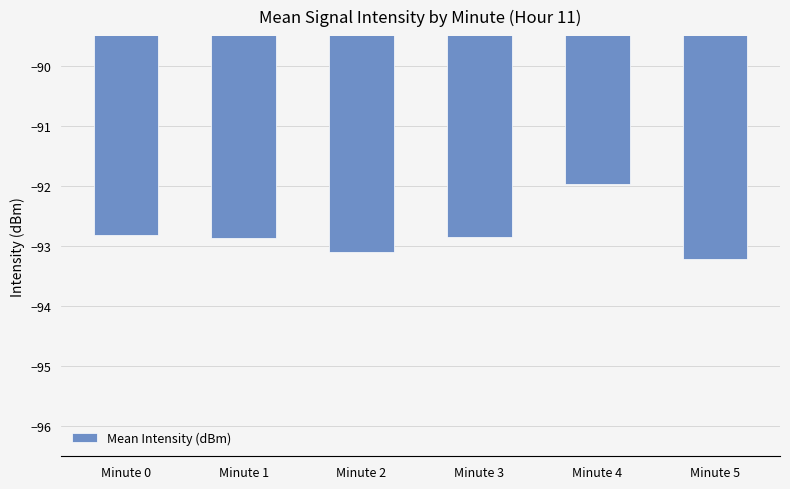

What is the change in value from Minute 0 to Minute 5?

-0.4